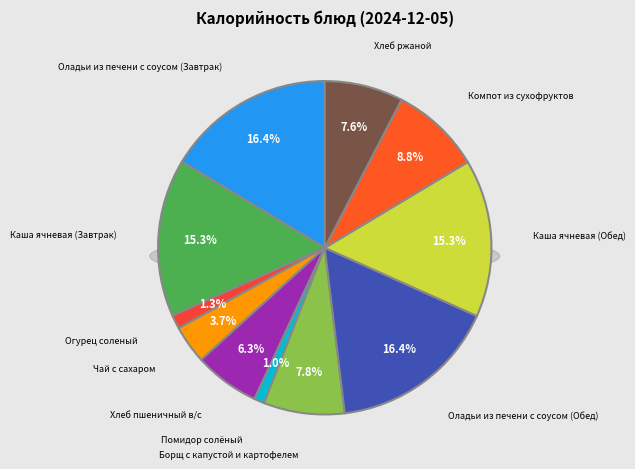

The Огурец соленый slice represents 1% of the pie. True or false?

True